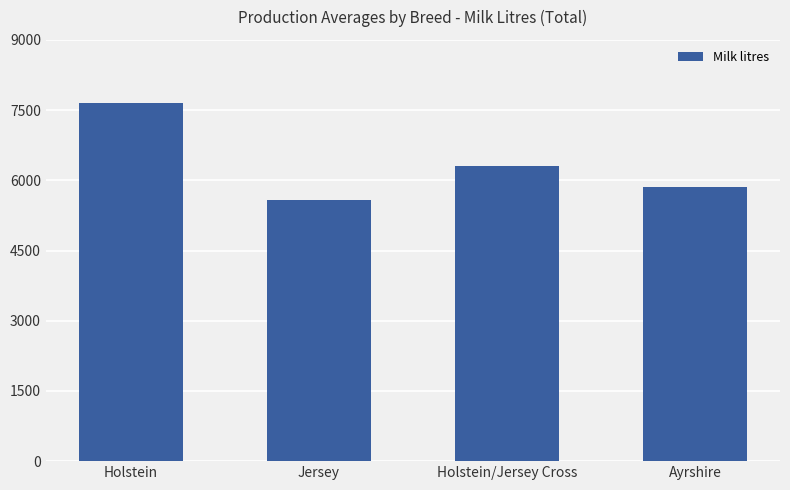

How many data points does each series have?

4